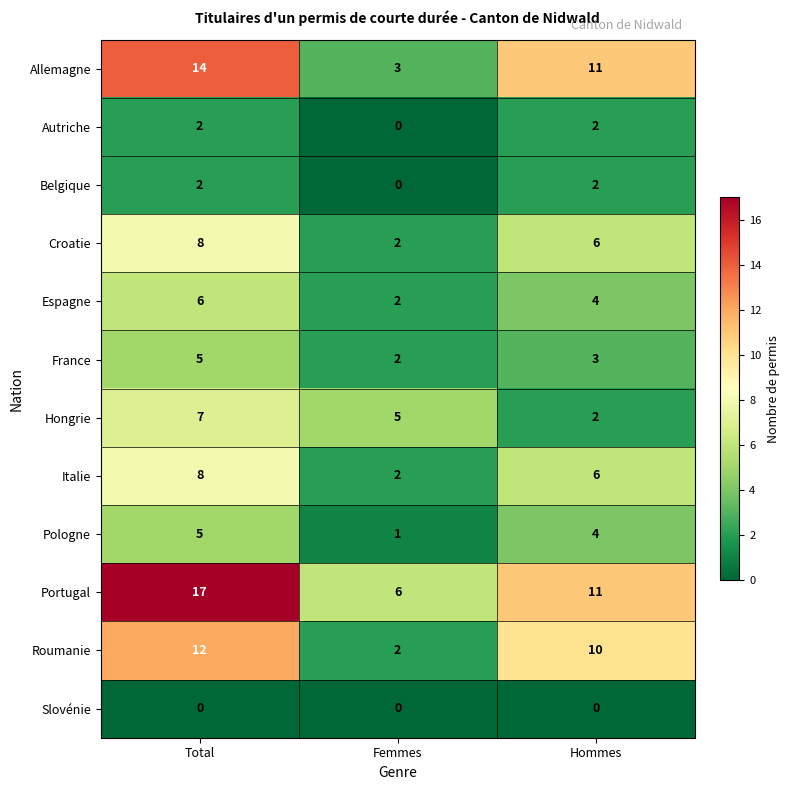

What is the average value of the Croatie series?

5